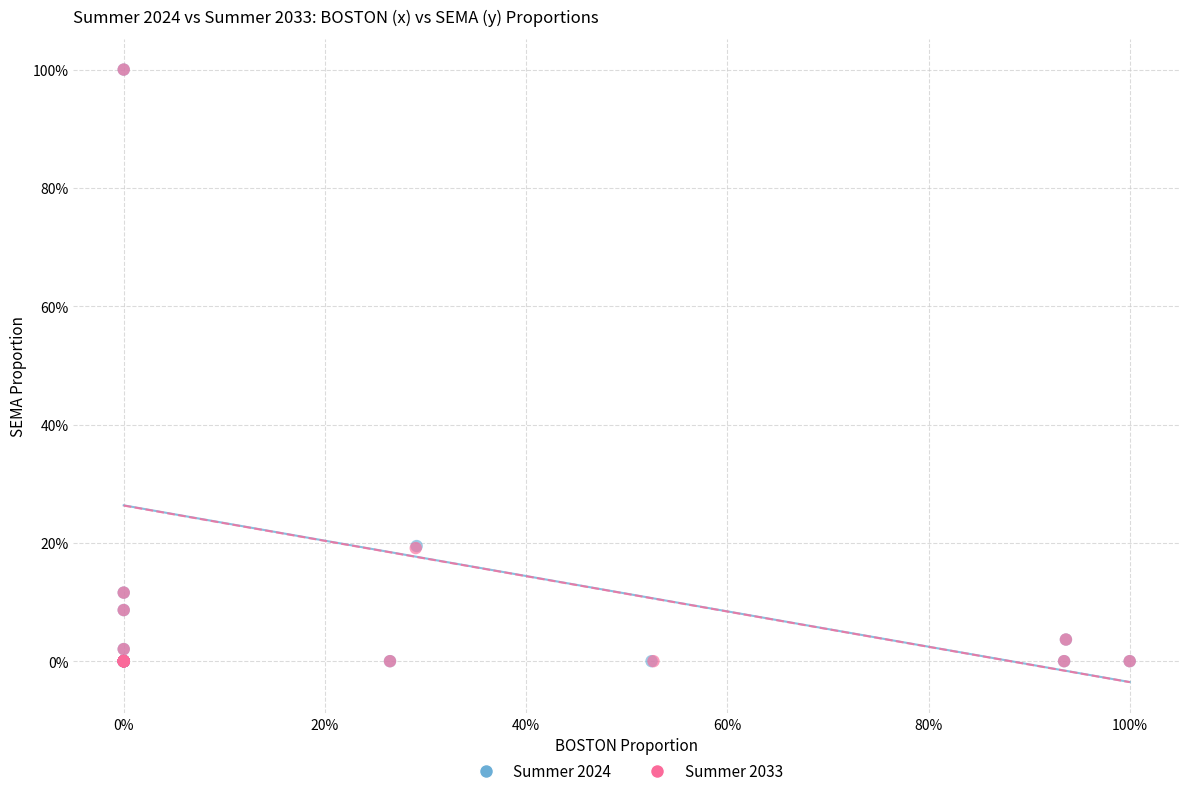

What are all the series names shown in the legend?

Summer 2024, Summer 2033